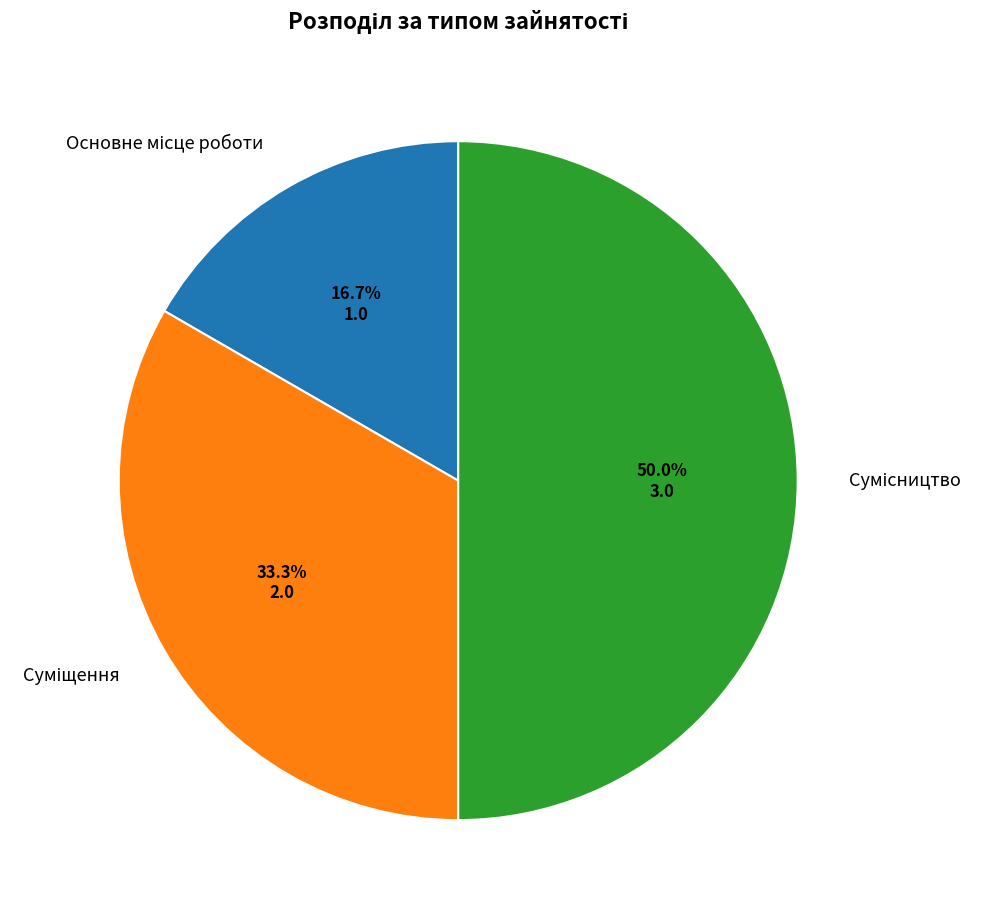

How many slices are in this pie chart?

3